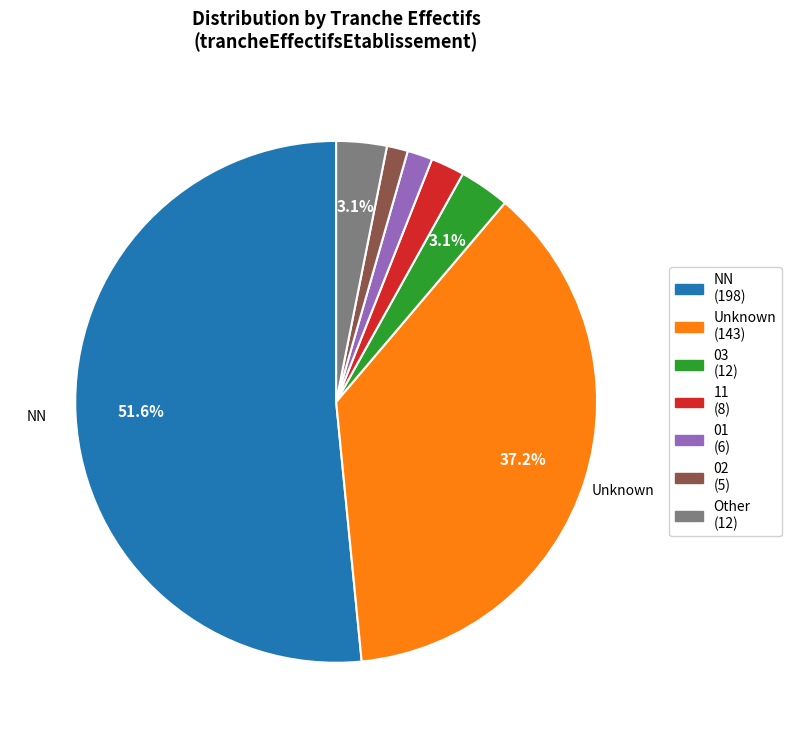

Is there a majority slice in this chart?

Yes